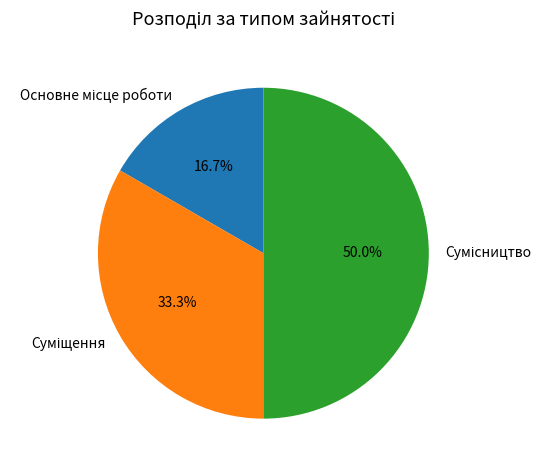

Is there a majority slice in this chart?

No